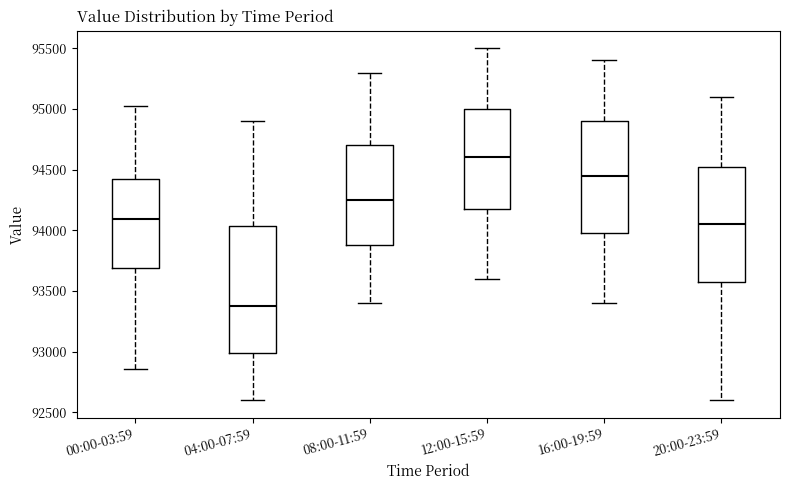

Reading left to right, transcribe this box plot: for each box, give where its median line is, the range the box spans, and where its two whiskers end, as read against the y-axis. The values are not printed on the chart, so give them approximately, as read against the axis.

00:00-03:59: median 94100, box 93700 to 94450, whiskers 92850 to 95050
04:00-07:59: median 93400, box 93000 to 94050, whiskers 92600 to 94900
08:00-11:59: median 94250, box 93900 to 94700, whiskers 93400 to 95300
12:00-15:59: median 94600, box 94200 to 95000, whiskers 93600 to 95500
16:00-19:59: median 94450, box 94000 to 94900, whiskers 93400 to 95400
20:00-23:59: median 94050, box 93600 to 94550, whiskers 92600 to 95100